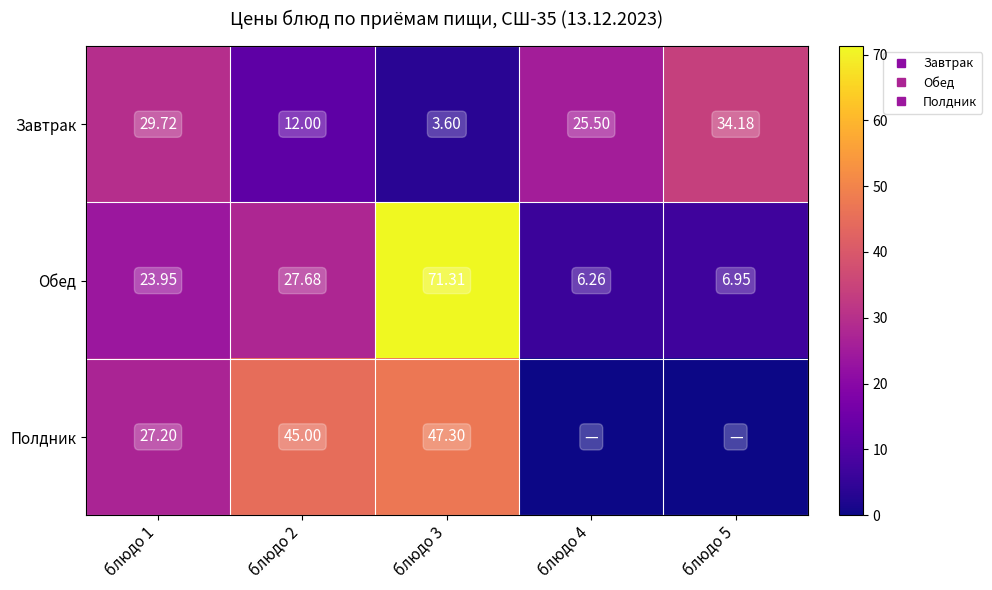

Is the value of Завтрак at блюдо 5 greater than the value of Полдник at блюдо 5?

Yes